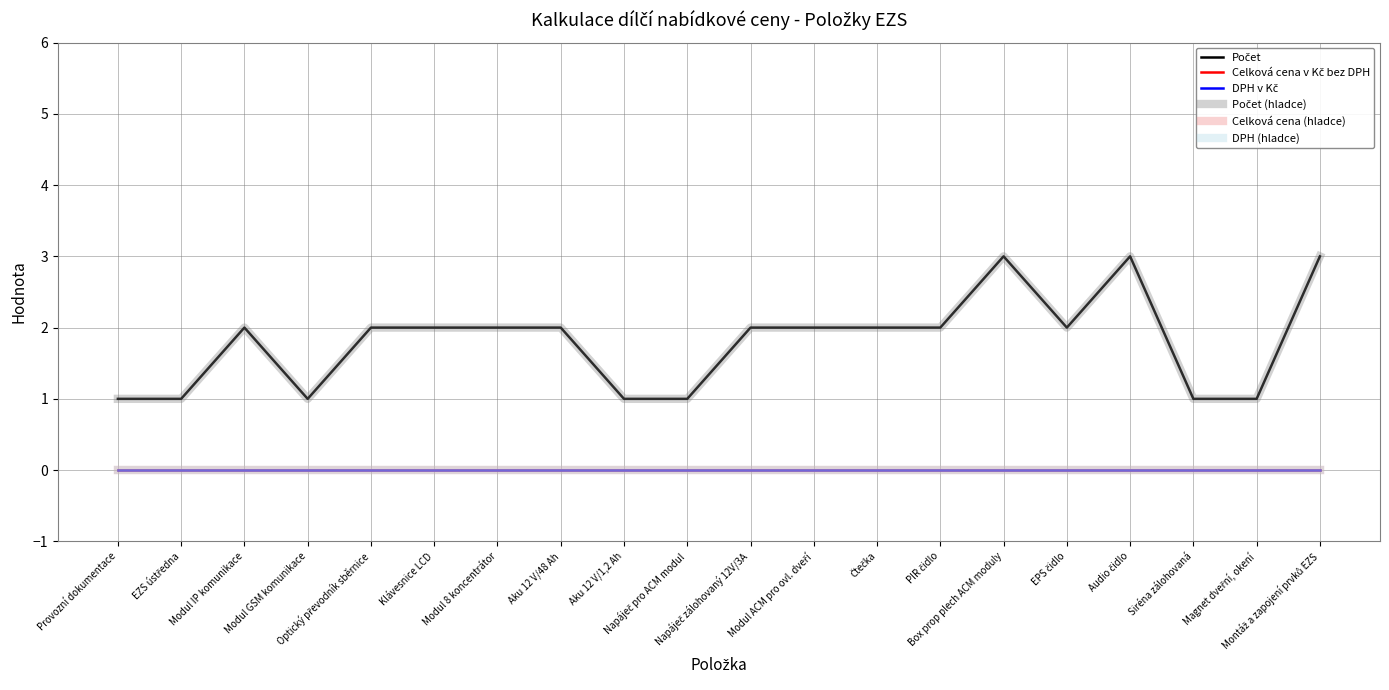

Does the chart have visible grid lines?

Yes